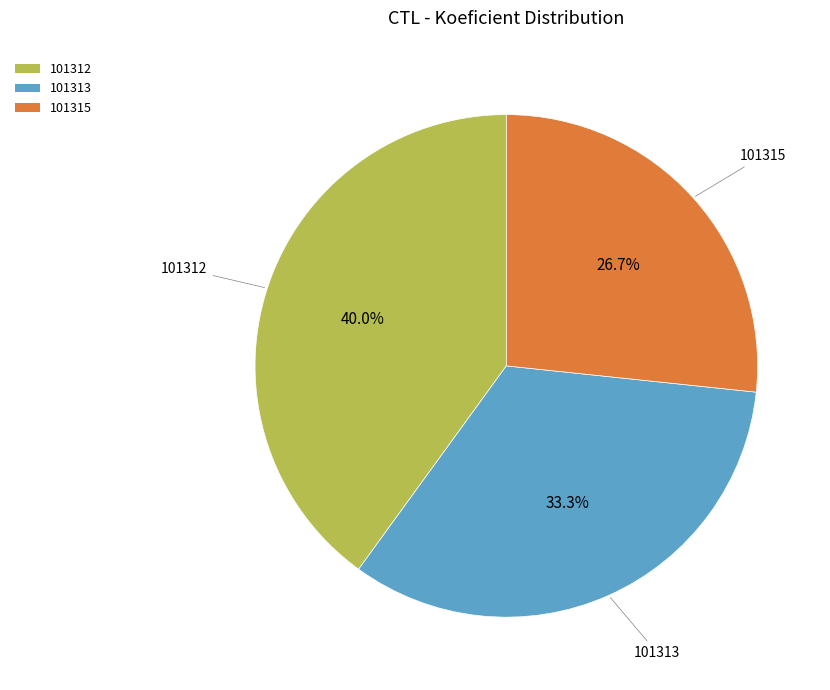

To the nearest percent, what is the combined percentage of 101313 and 101312?

73%